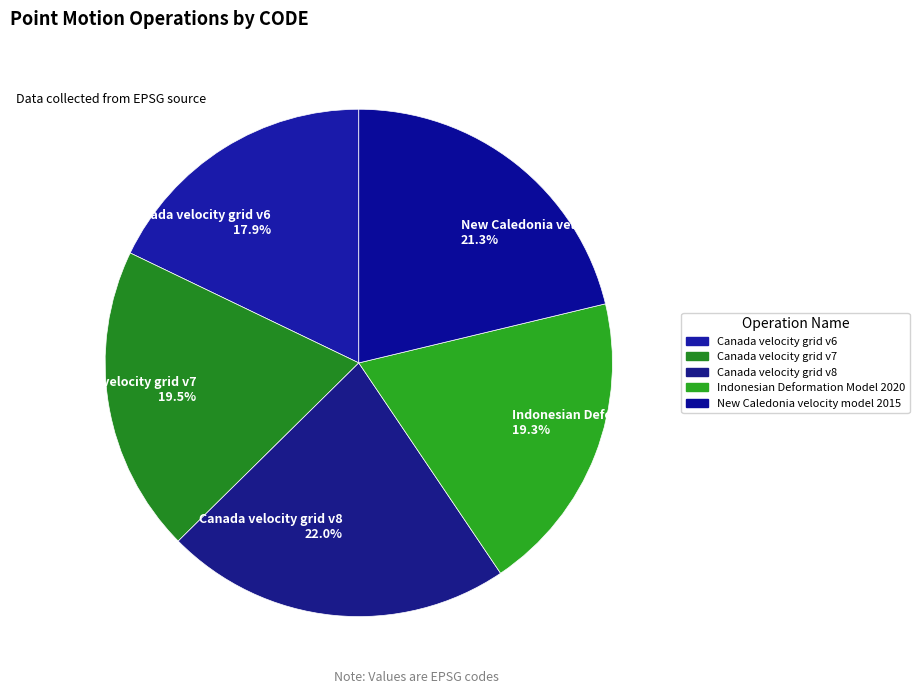

Does any single category account for the majority?

No